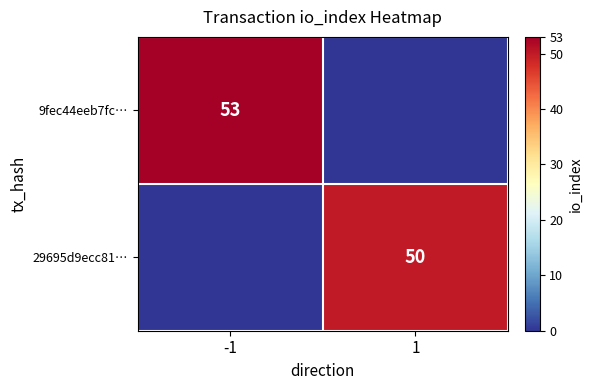

True or false: 29695d9ecc81… has a value of 50 at 1.

True